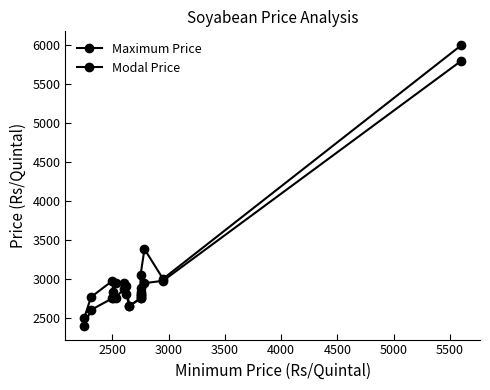

True or false: Maximum Price and Modal Price intersect in this chart.

False